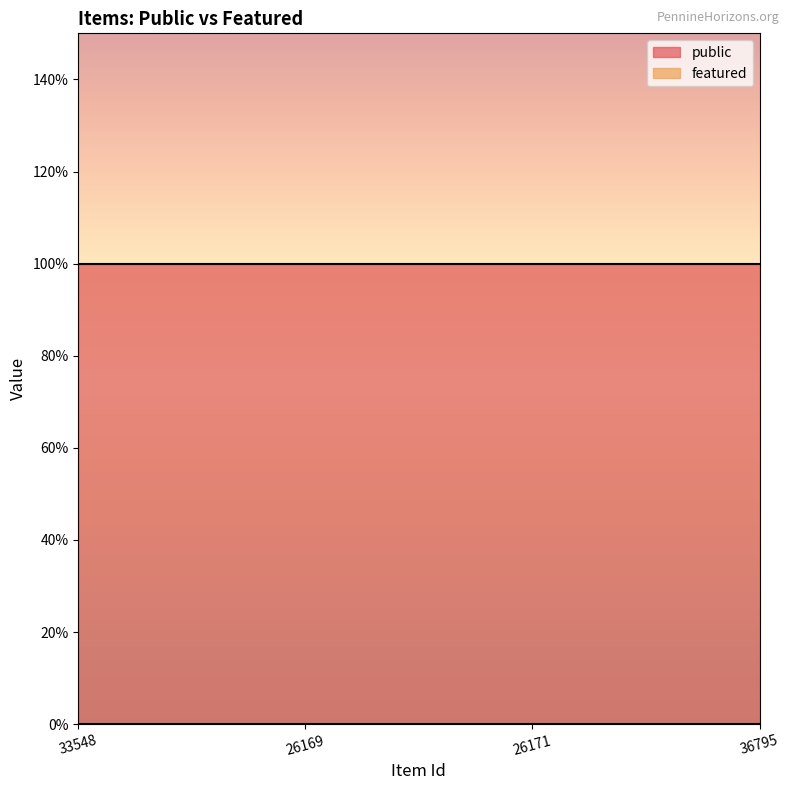

The value of featured at 36795 is 0. True or false?

True